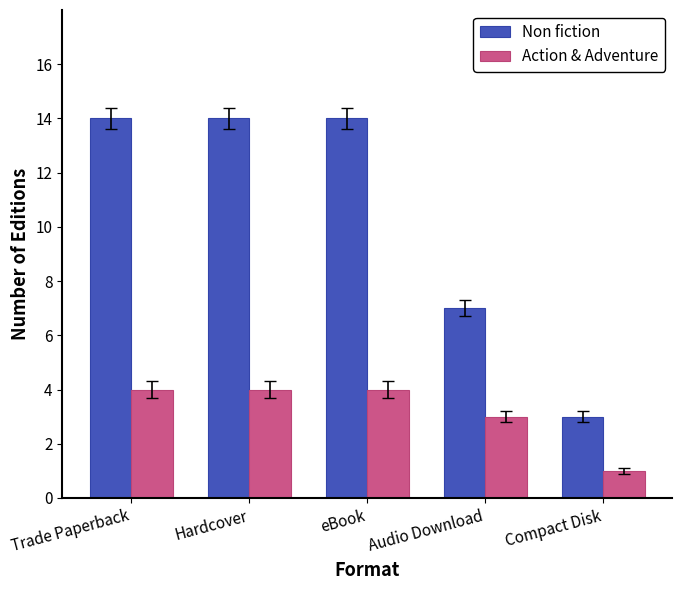

Count the number of categories in the chart.

5